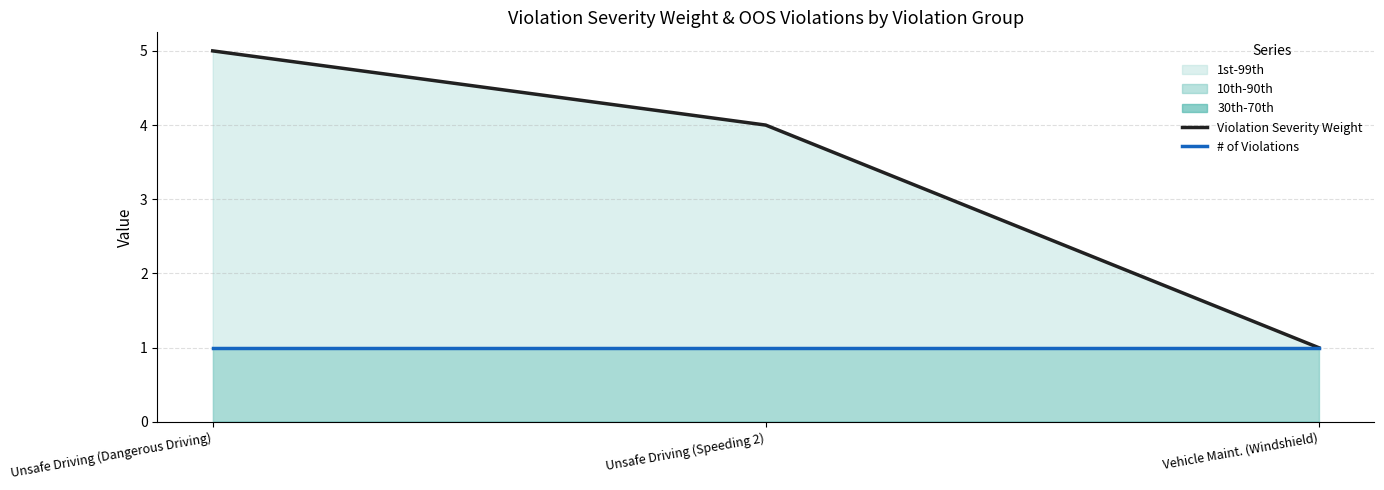

What is the total value across all series at Vehicle Maint. (Windshield)?

2